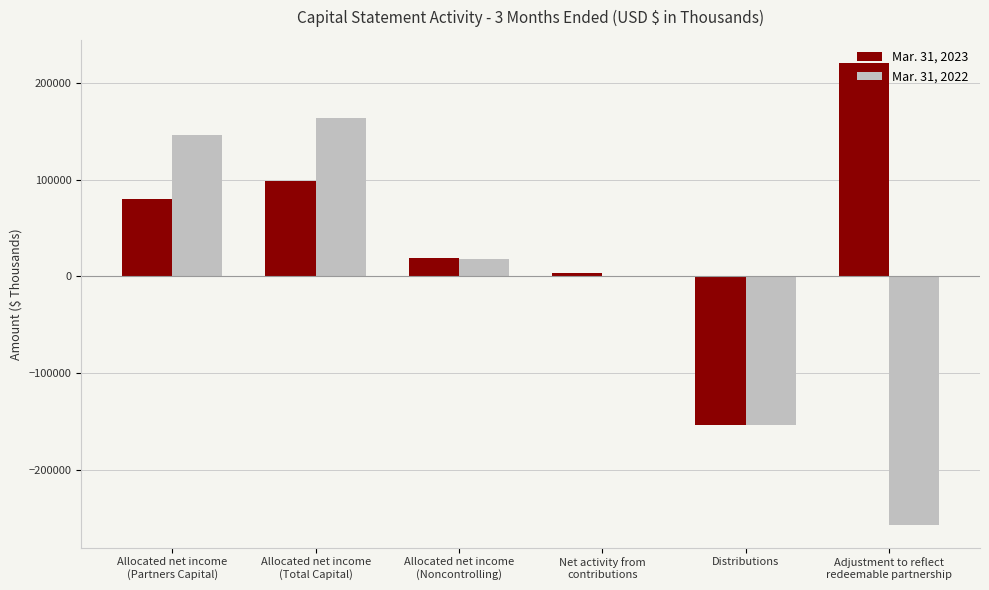

Which series has the largest total across all categories?

Mar. 31, 2023